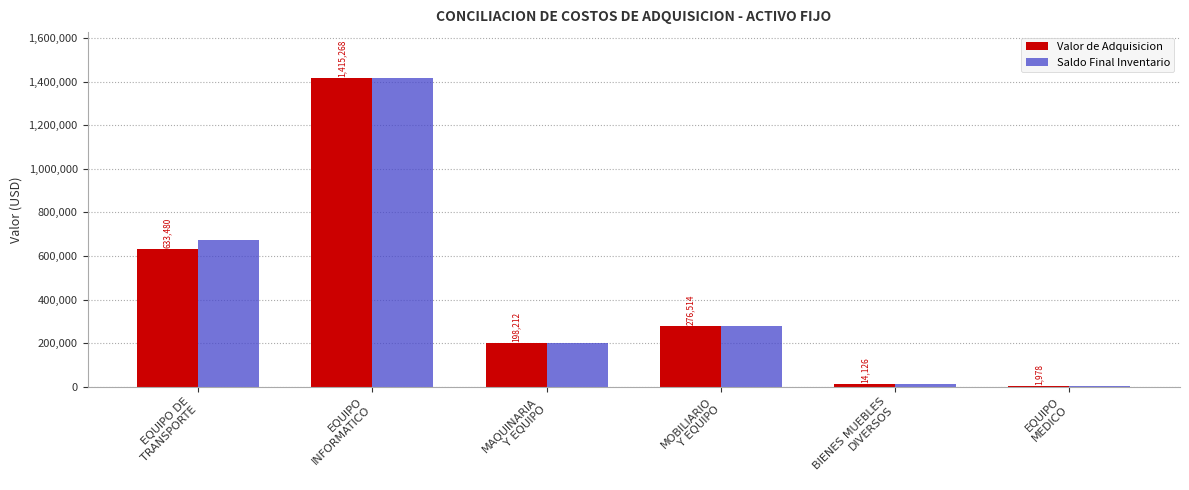

What is the maximum value shown in the chart?

1415268.4